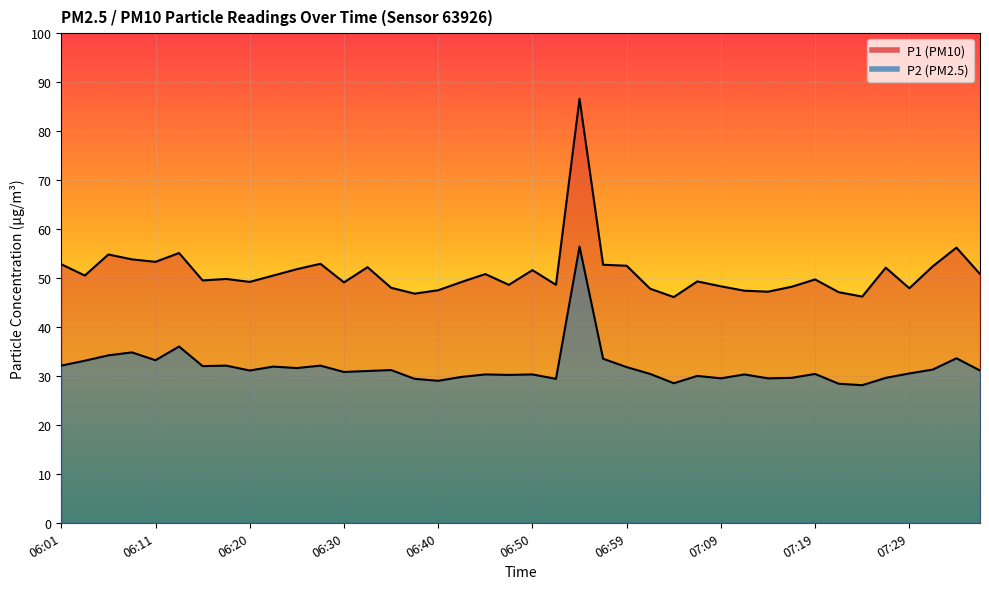

In P1, how many points are higher than both neighbors (excluding endpoints)?

12